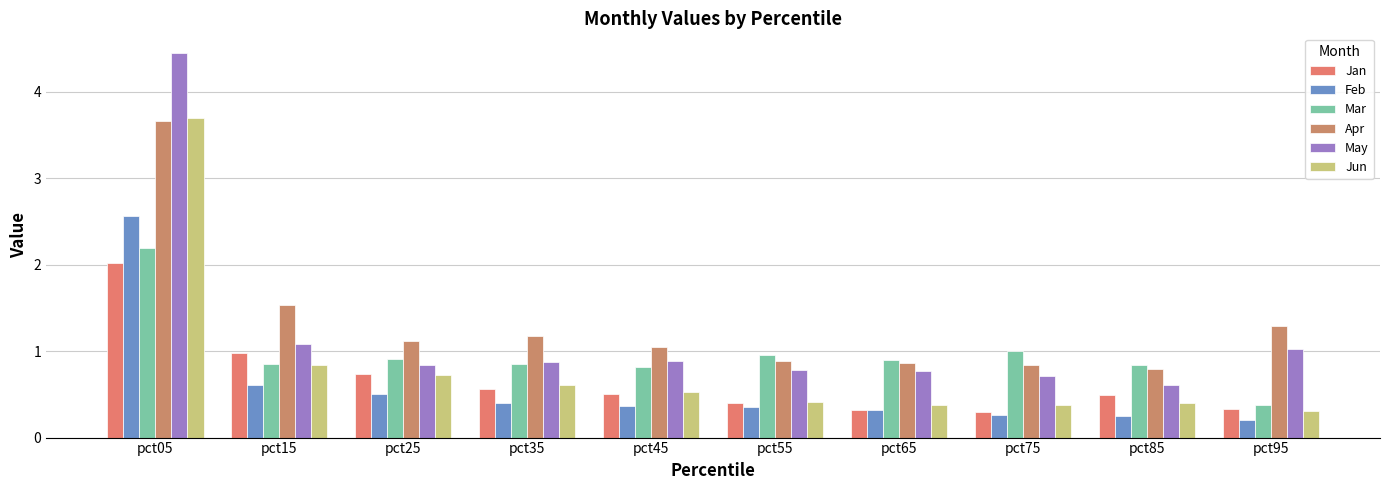

What is the average value of the Apr series?

1.3